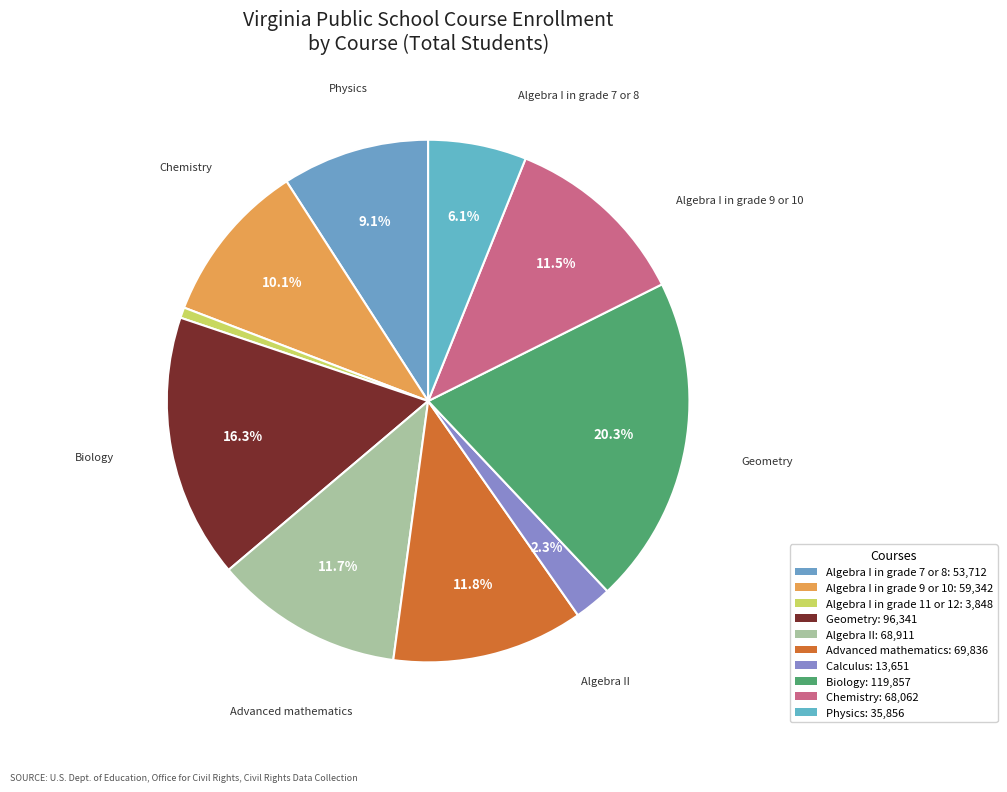

What percentage is the Algebra I in grade 7 or 8 slice, to the nearest percent?

9%